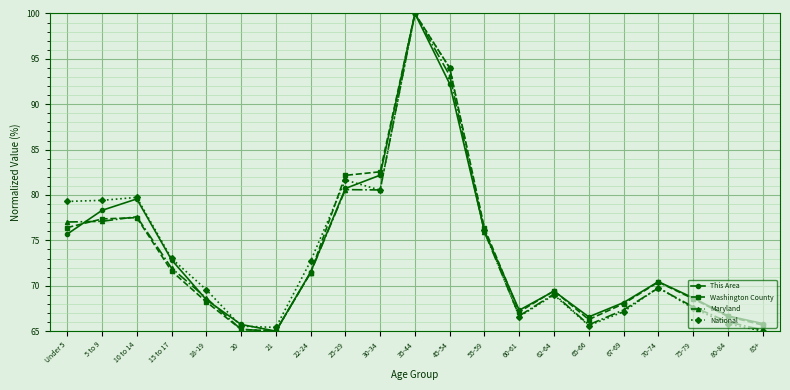

How many distinct data groups are displayed?

4